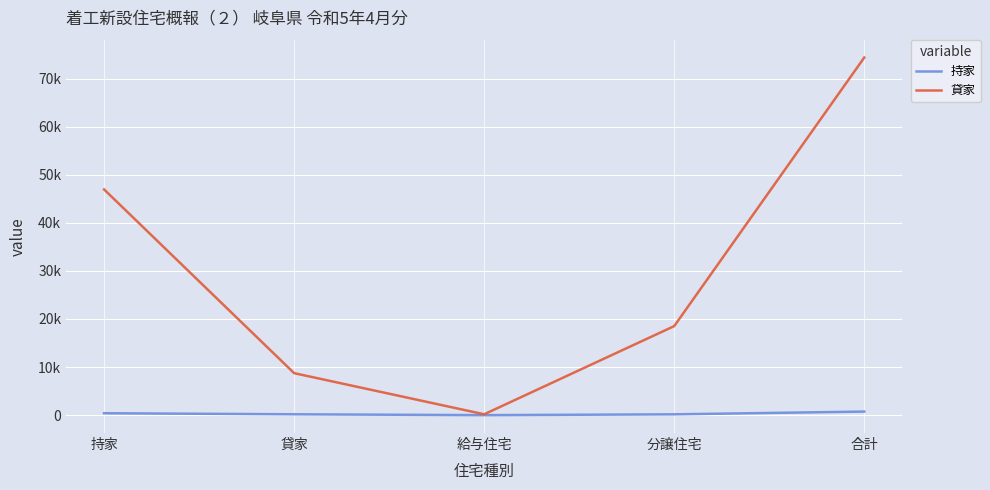

What is the difference between the 持家 values at 合計 and 給与住宅?

742